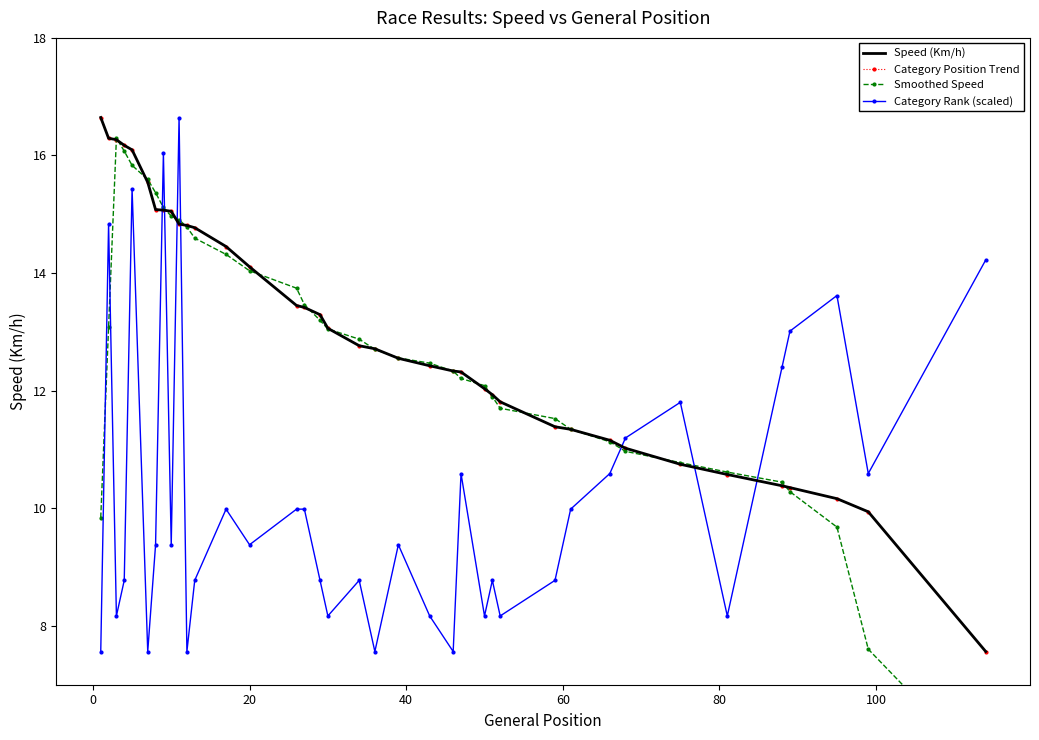

In Category Rank (scaled), how many points are lower than both neighbors (excluding endpoints)?

12